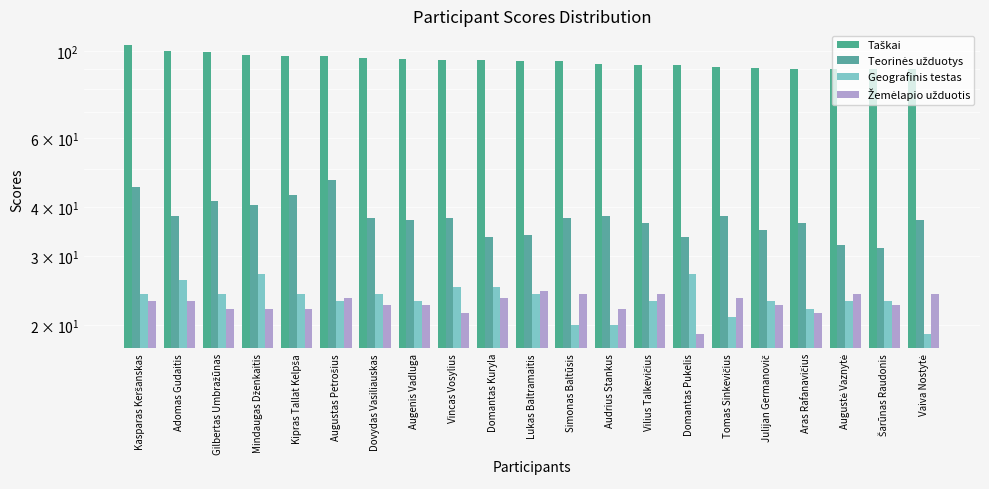

Which series has the largest total across all categories?

Taškai